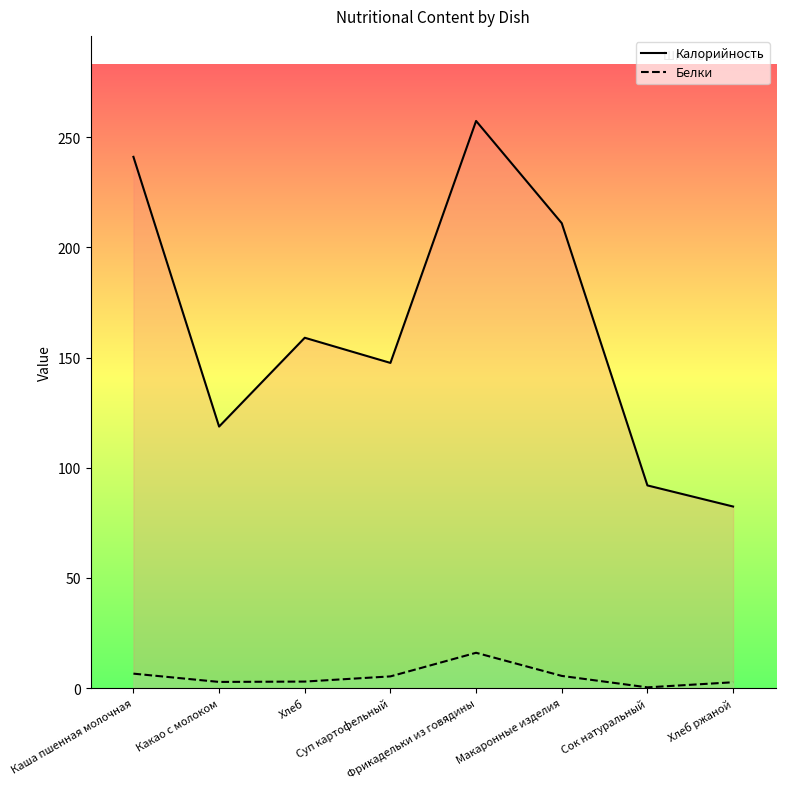

Is it true that Калорийность equals 240.8 at Хлеб?

False